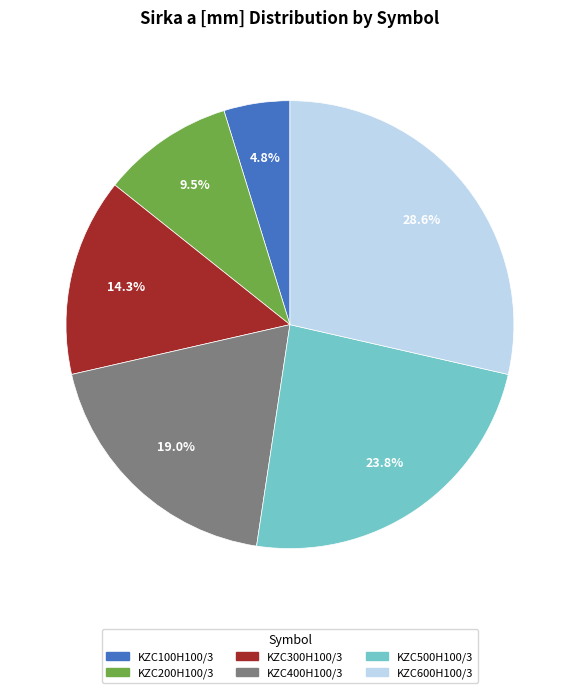

What percentage is the KZC500H100/3 slice, to the nearest percent?

24%